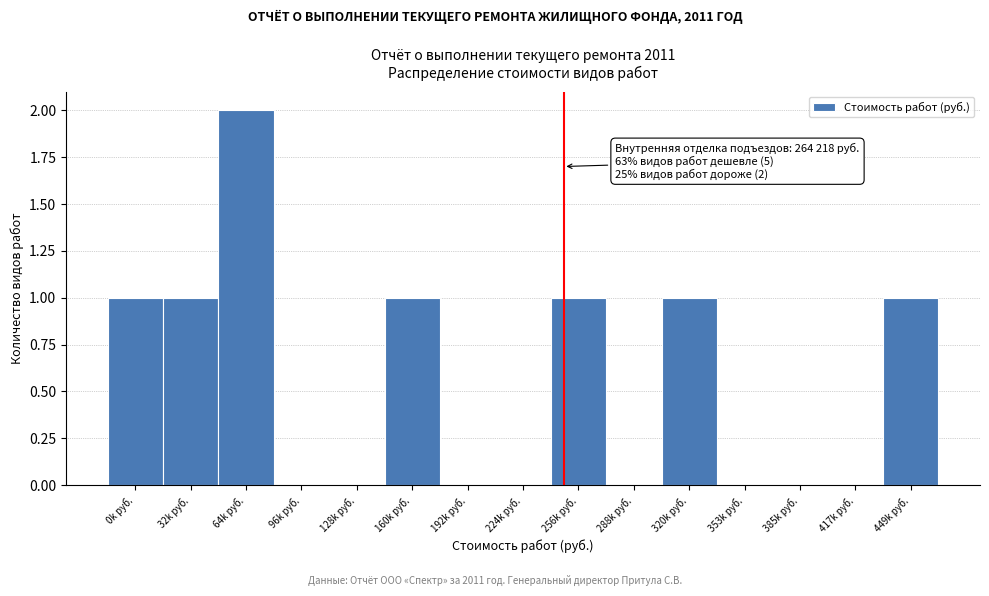

Reading left to right, transcribe all the data shown in this chart.

0k руб.=1	32k руб.=1	64k руб.=2	96k руб.=0	128k руб.=0	160k руб.=1	192k руб.=0	224k руб.=0	256k руб.=1	288k руб.=0	320k руб.=1	353k руб.=0	385k руб.=0	417k руб.=0	449k руб.=1